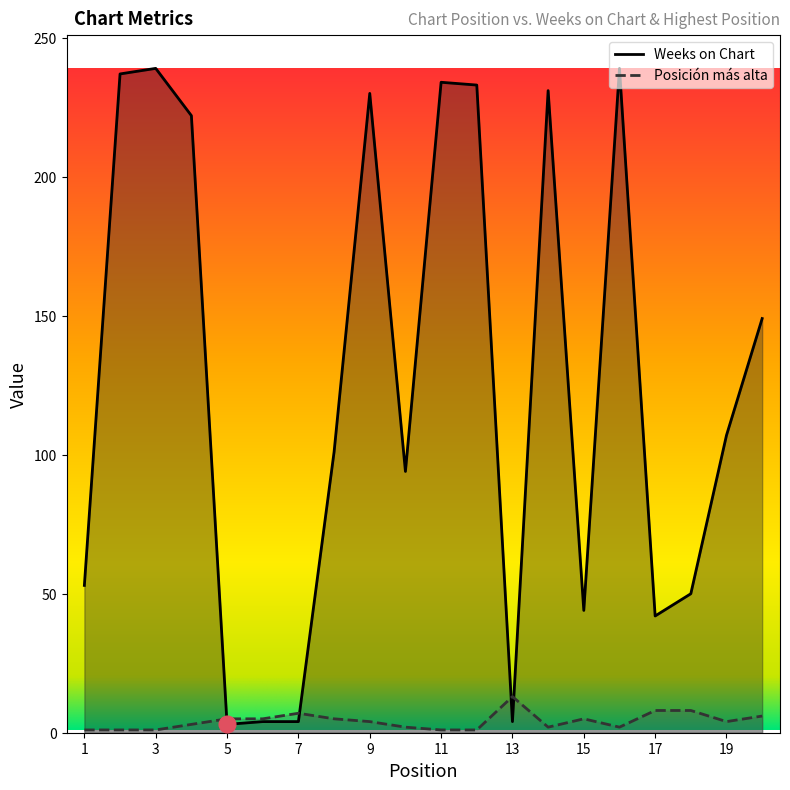

Rank the series at 2 from lowest to highest value.

Posición más alta, Weeks on Chart